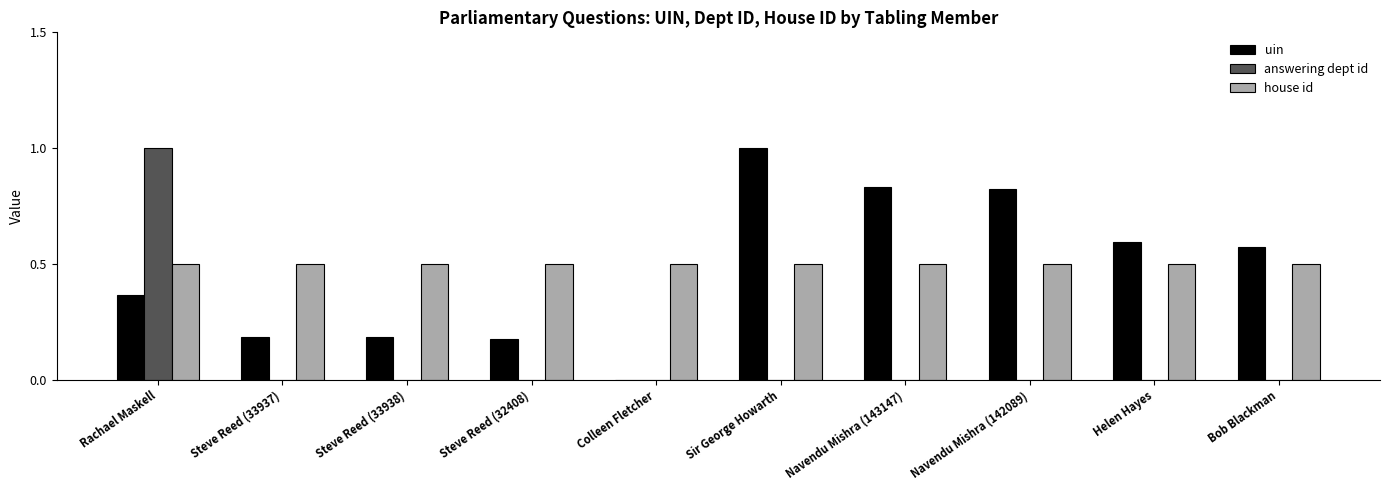

How many categories are shown in the chart?

10